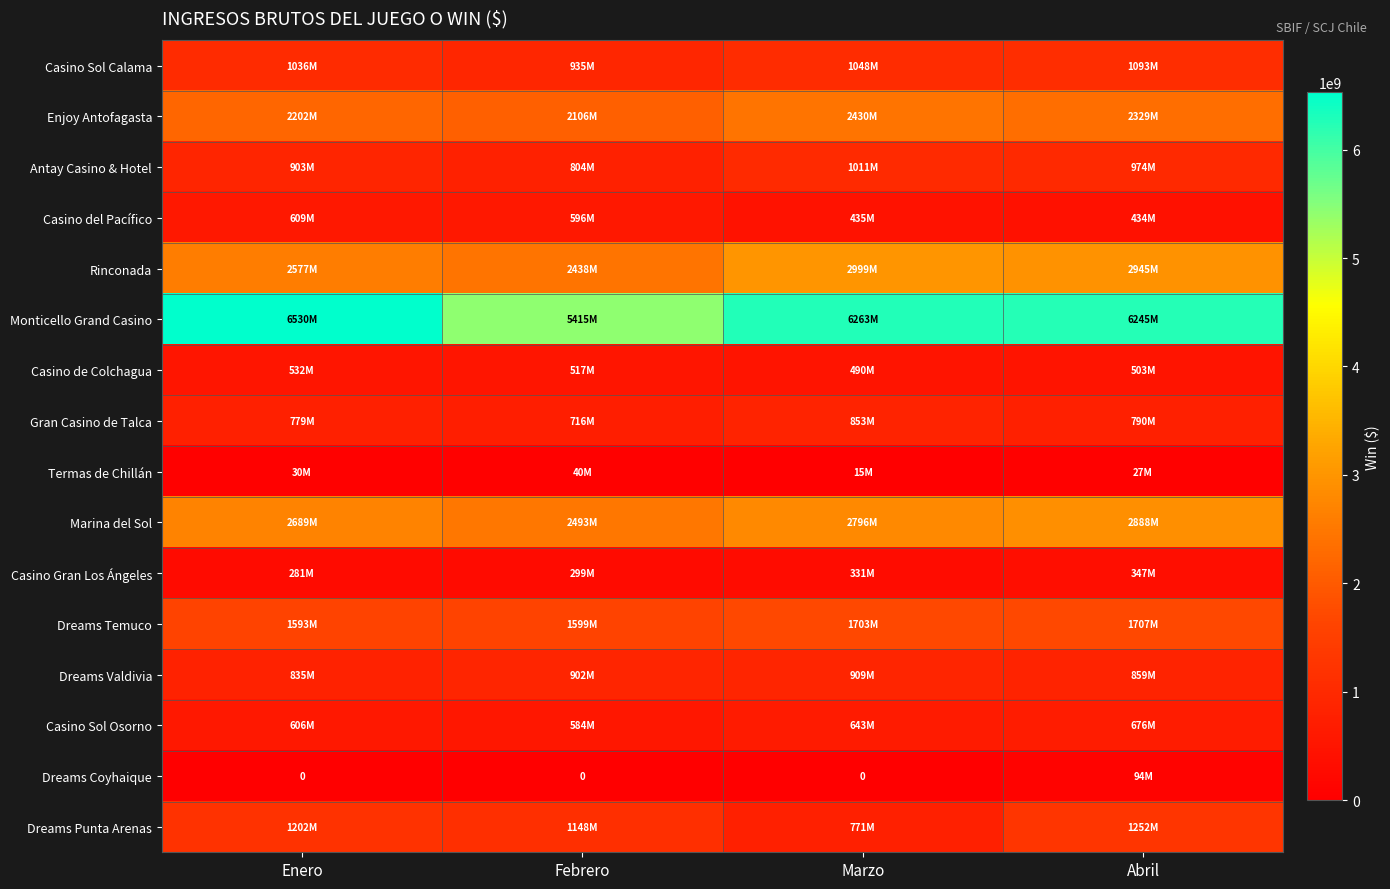

How many values in the Dreams Coyhaique series exceed 0?

1